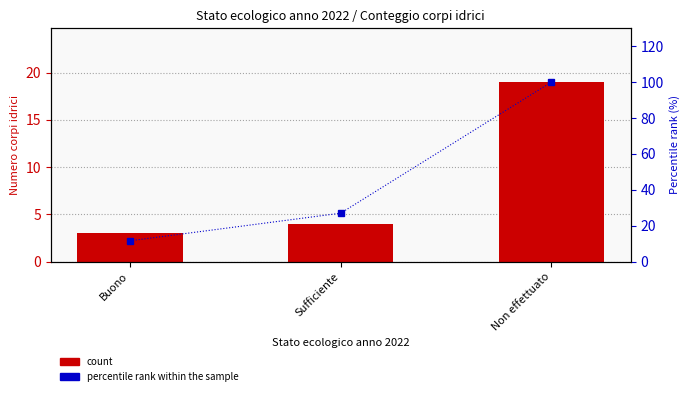

Where does the percentile rank within the sample series first go above 26?

Sufficiente